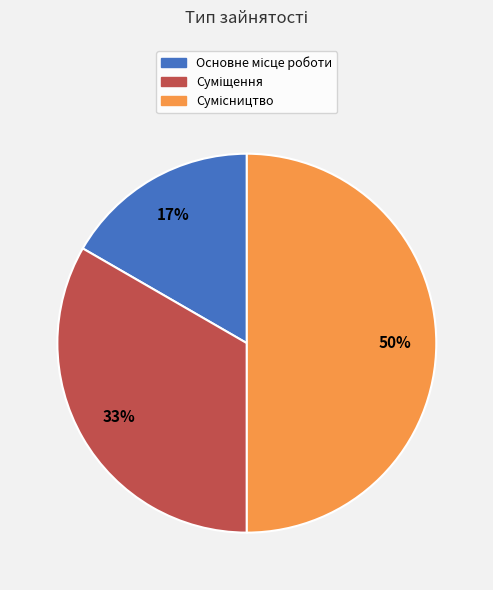

To the nearest percent, what is the difference between the largest and smallest slice percentages?

33%